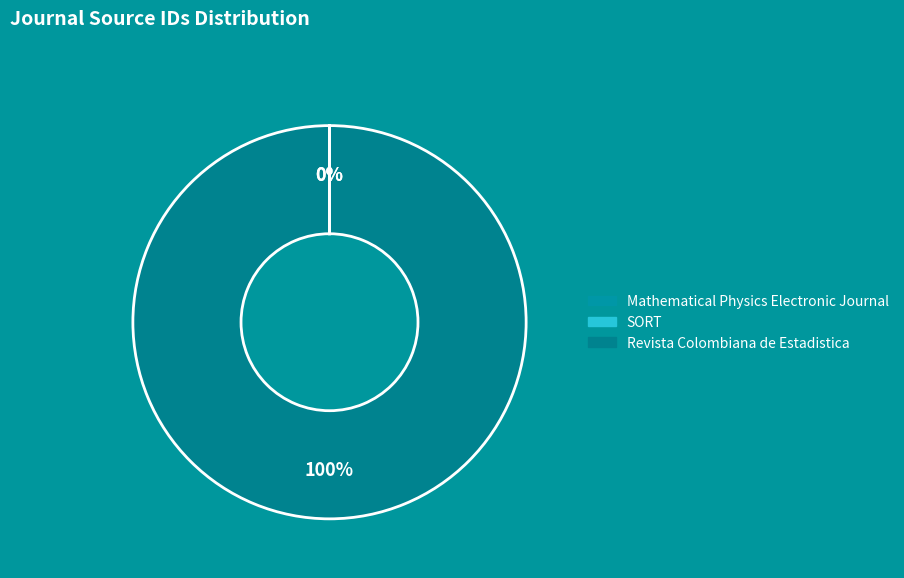

Approximately how many times larger is the value at Revista Colombiana de Estadistica compared to SORT?

1401748.6